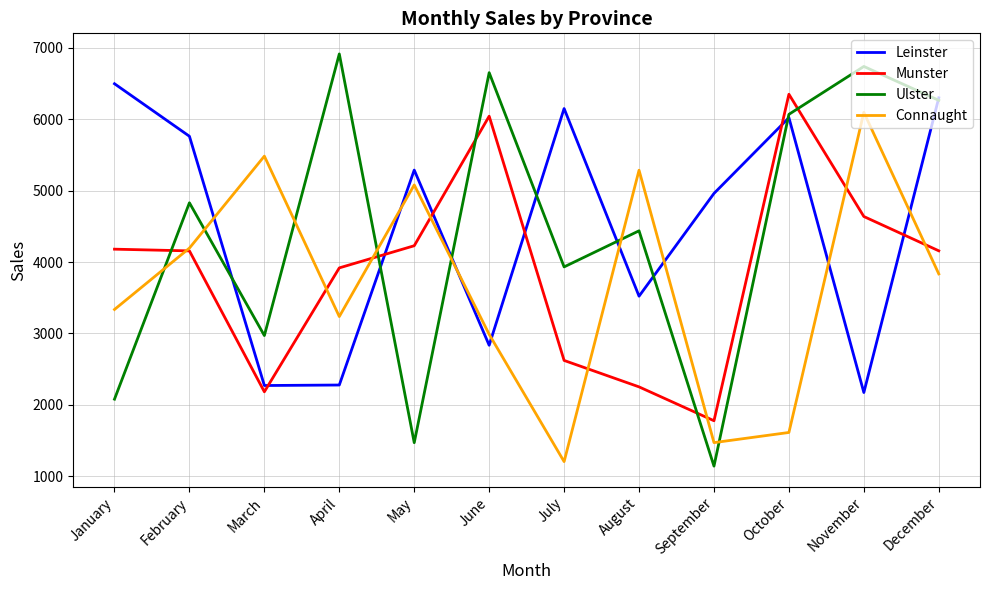

Count the number of categories in the chart.

12